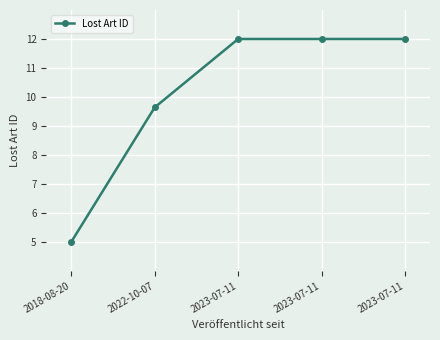

How many lines are shown in the chart?

1